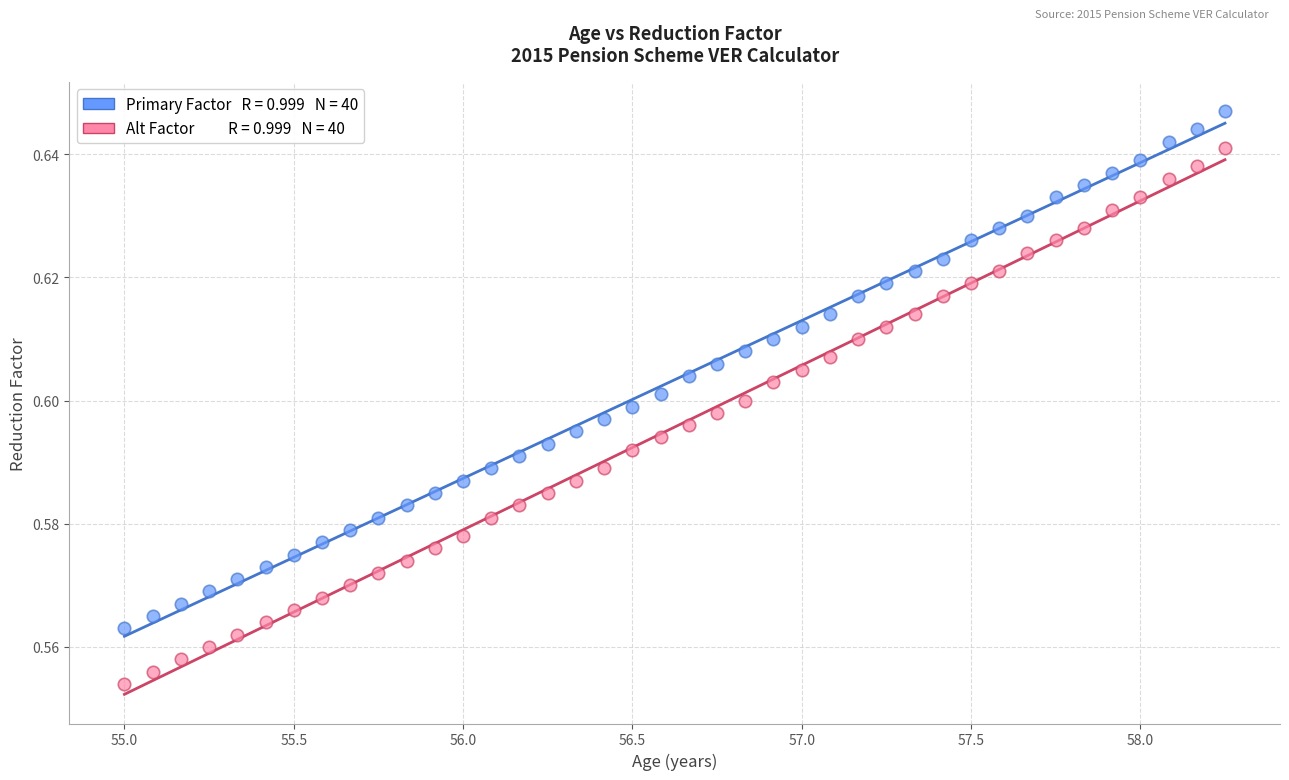

Across all data points, what is the range of X values (max minus min)?

3.2